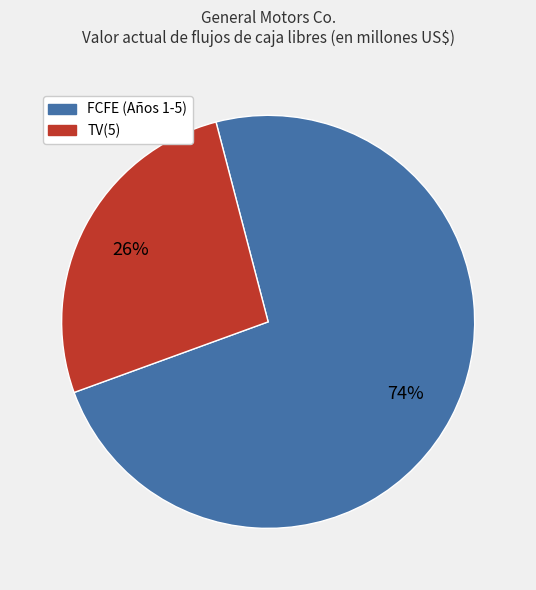

To the nearest percent, what is the average slice percentage?

50%